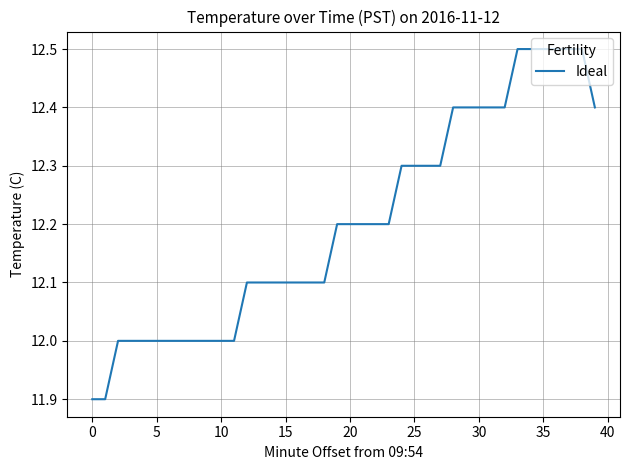

What is the maximum value shown in the chart?

12.5